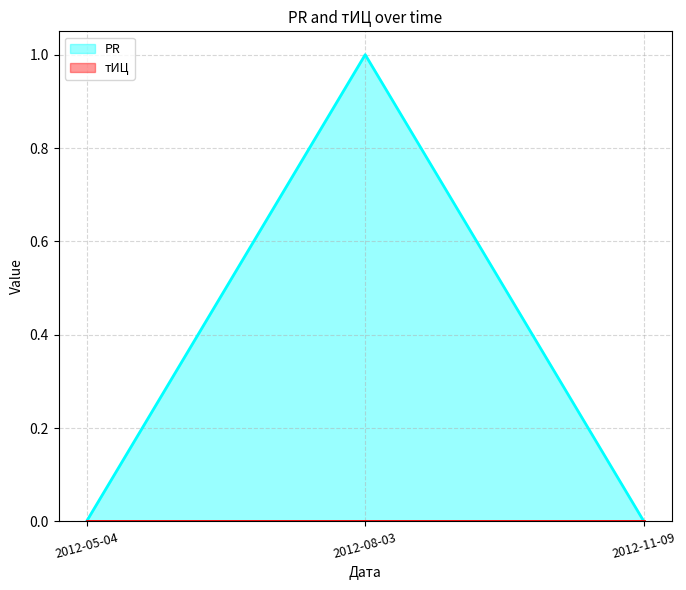

Reading left to right, extract all data points from this chart.

2012-05-04=0	2012-08-03=1	2012-11-09=0